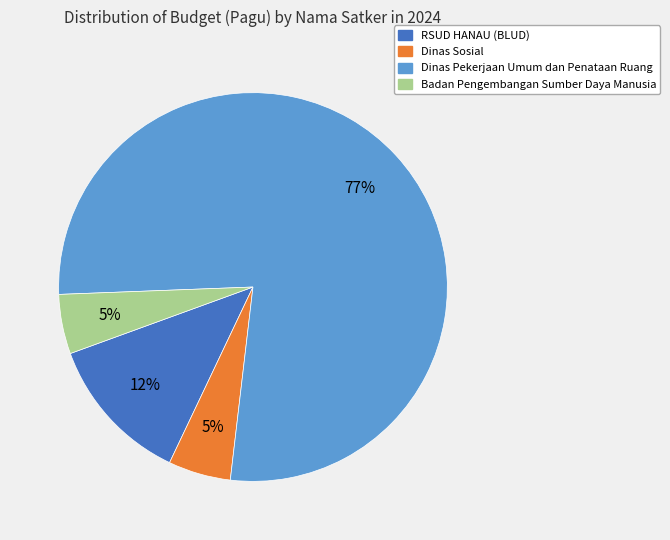

Approximately how many times larger is the value at Dinas Sosial compared to Badan Pengembangan Sumber Daya Manusia?

1.0